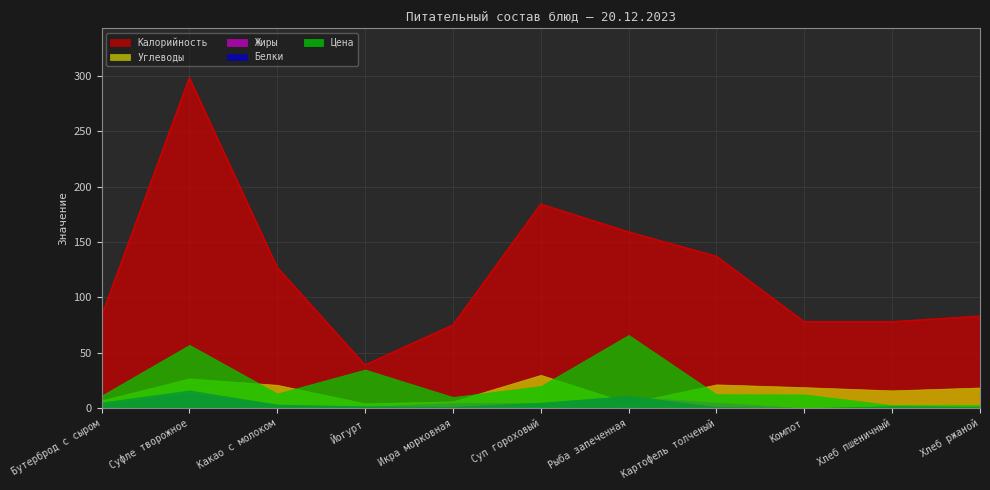

What is the approximate value of Углеводы at Компот?

19.1